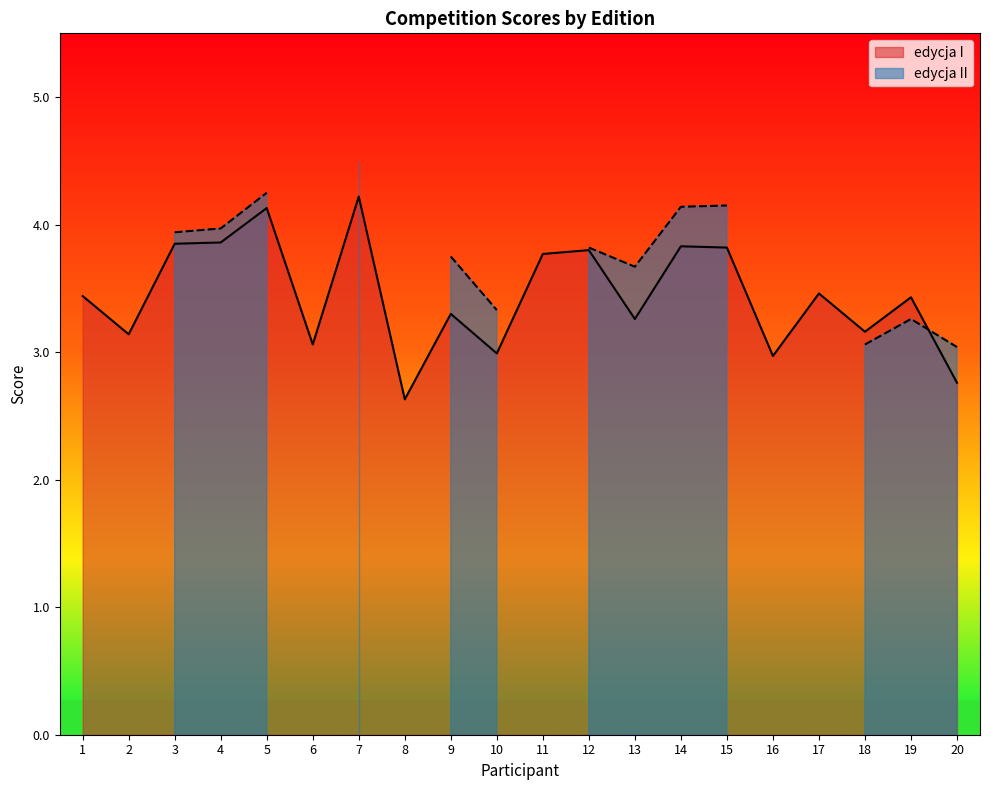

How many points are lower than both their immediate neighbors (excluding endpoints)?

7